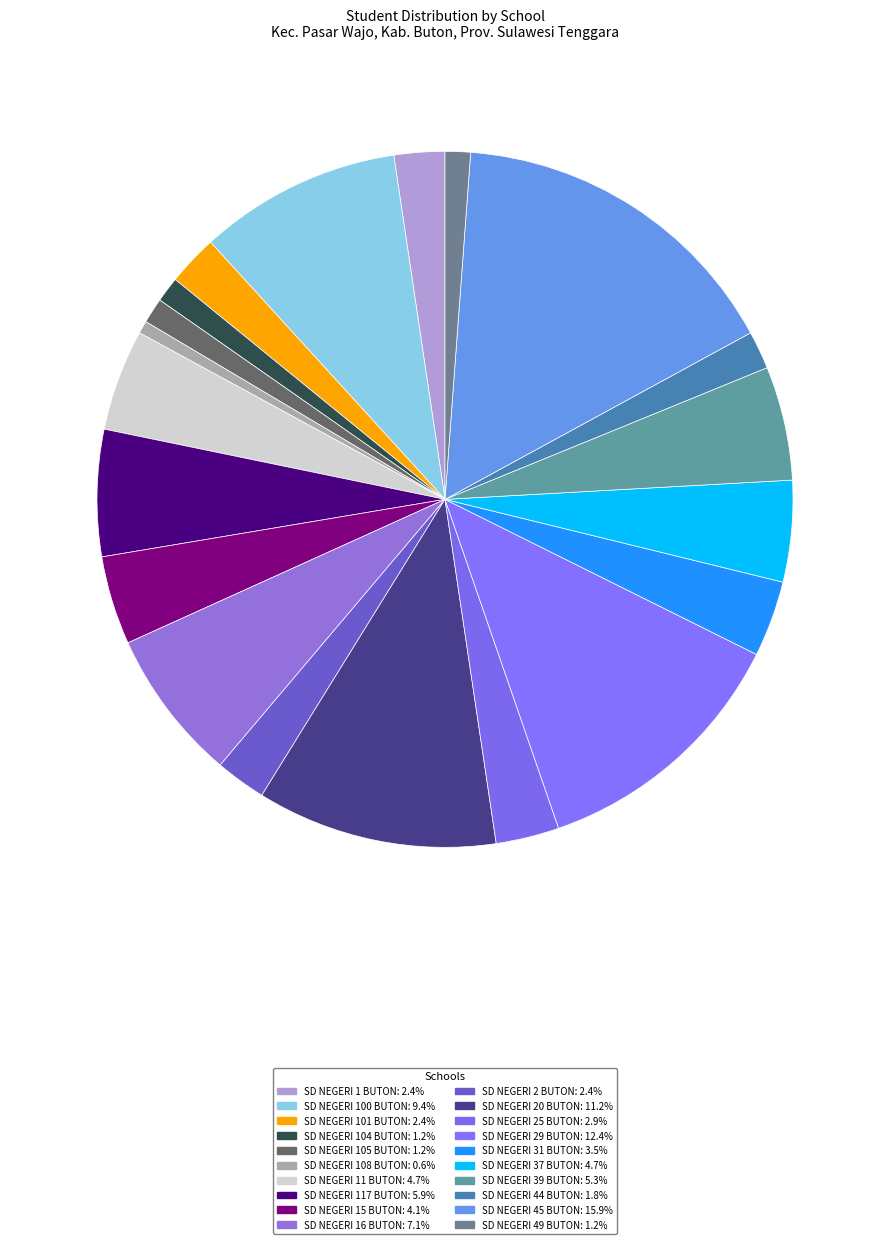

What is the largest slice in the pie chart?

SD NEGERI 45 BUTON